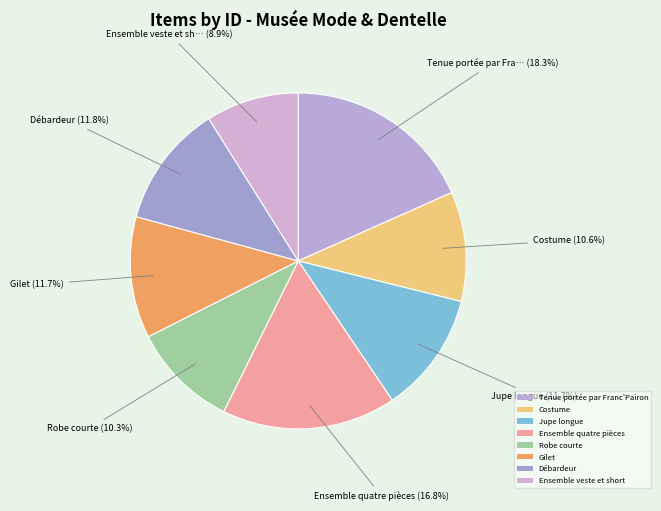

Is it true that Jupe longue is 12% of the pie?

True